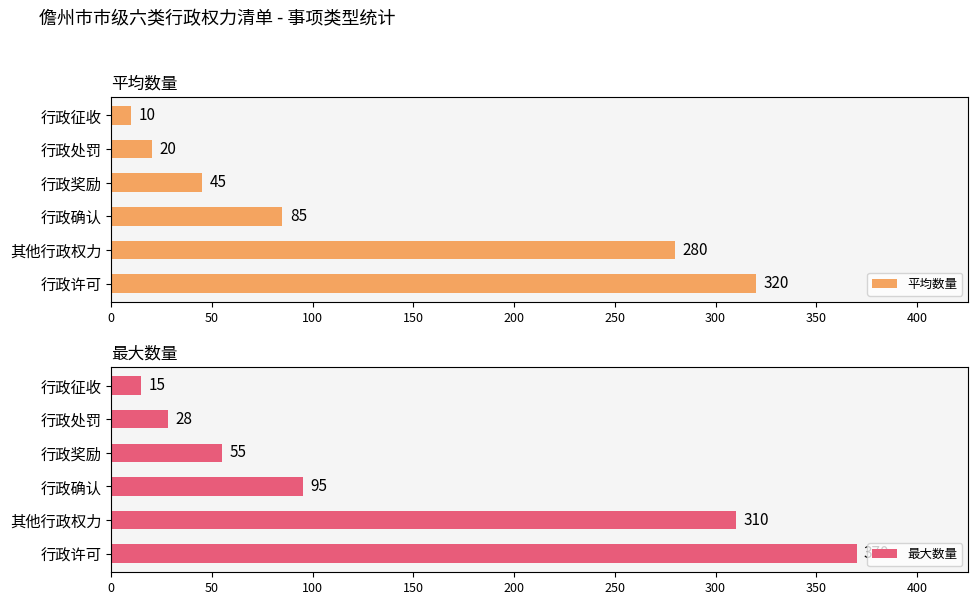

What is the average value of the 平均数量 series?

127